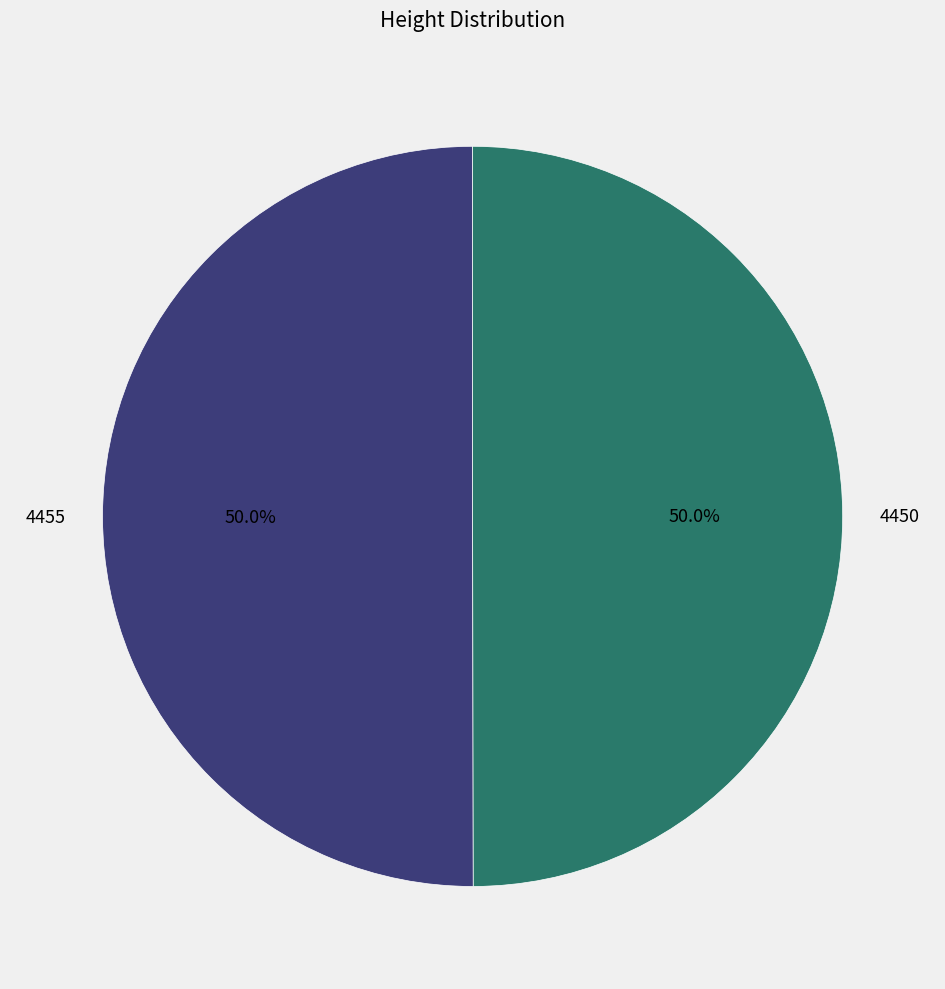

How many segments does this pie chart have?

2